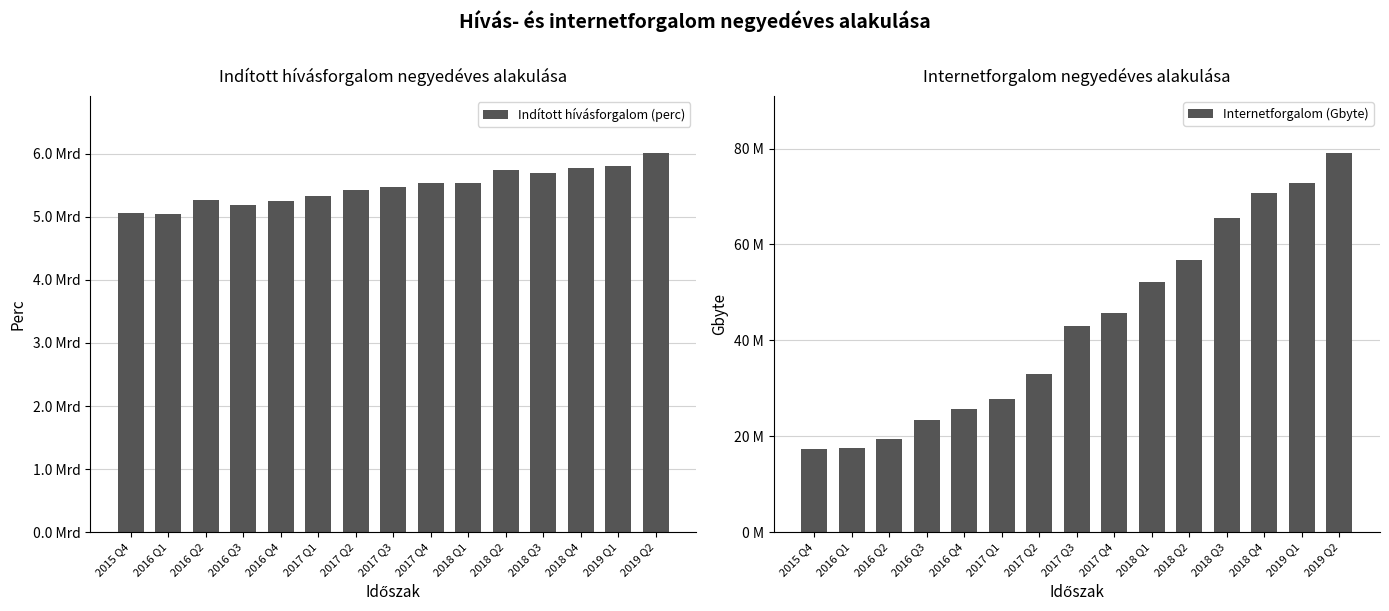

List the labels in order of Internetforgalom (Gbyte) value, largest first.

2019 Q2, 2019 Q1, 2018 Q4, 2018 Q3, 2018 Q2, 2018 Q1, 2017 Q4, 2017 Q3, 2017 Q2, 2017 Q1, 2016 Q4, 2016 Q3, 2016 Q2, 2016 Q1, 2015 Q4